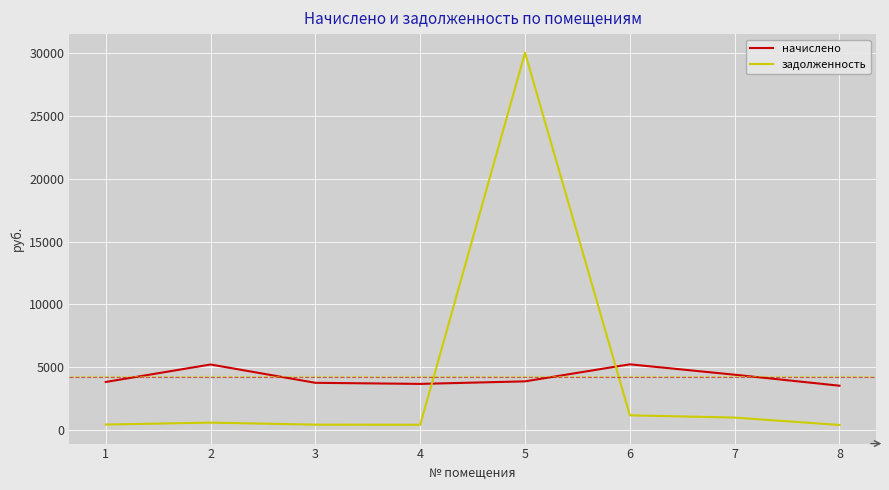

What is the difference between the second highest and minimum values in the задолженность series?

769.3